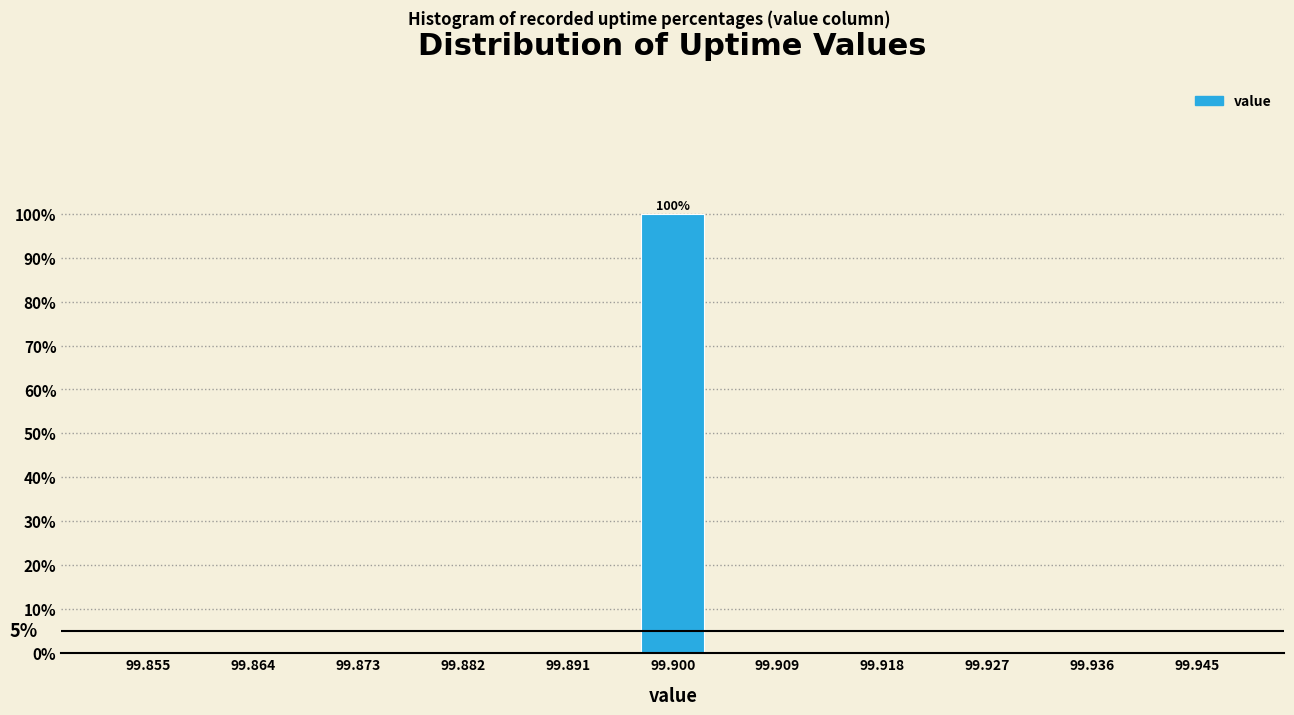

Which range on the x-axis has the tallest bar?

99.895 to 99.905